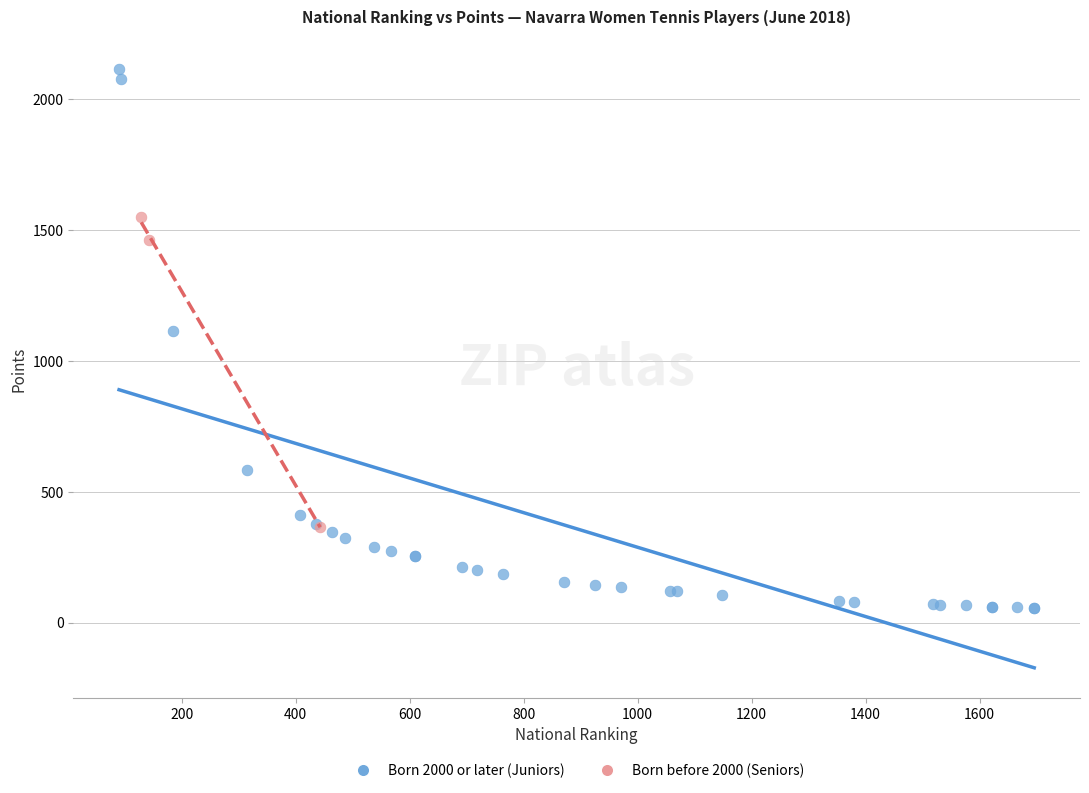

Which series has the largest Y range (max minus min)?

Born 2000 or later (Juniors)